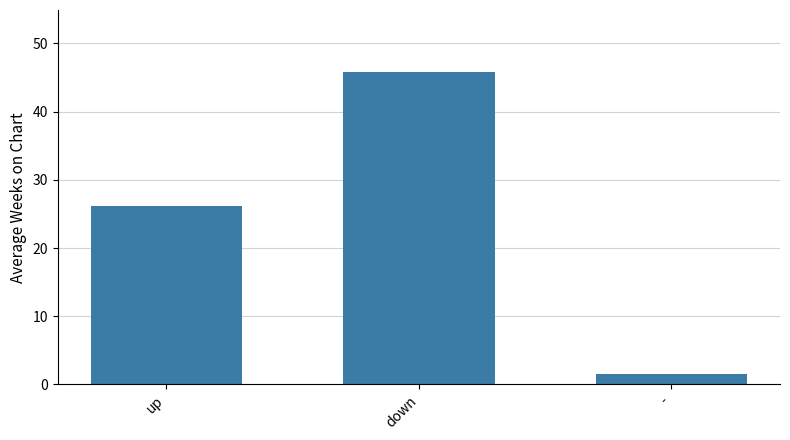

What position from the right is -?

1